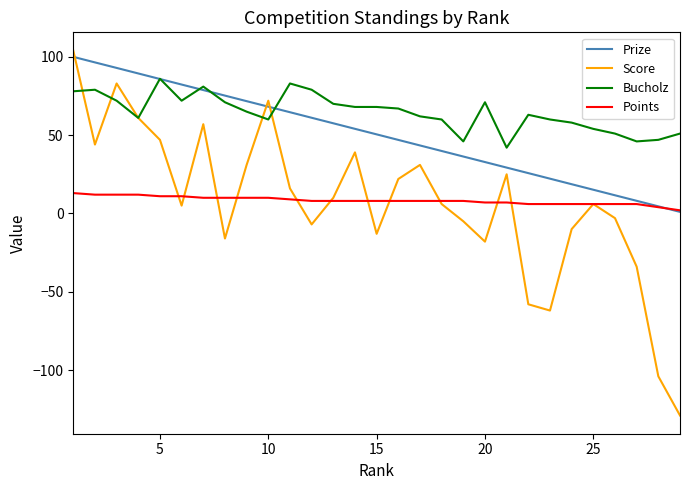

True or false: Score and Points cross at least once.

True